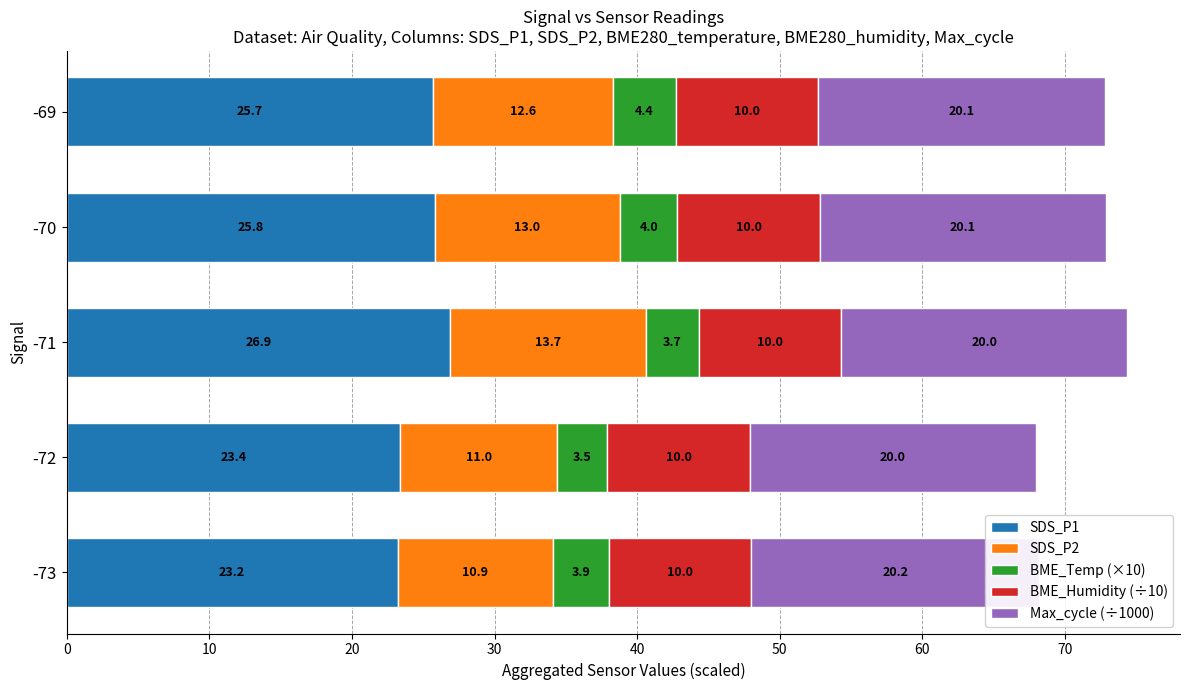

How many data points does each series have?

5